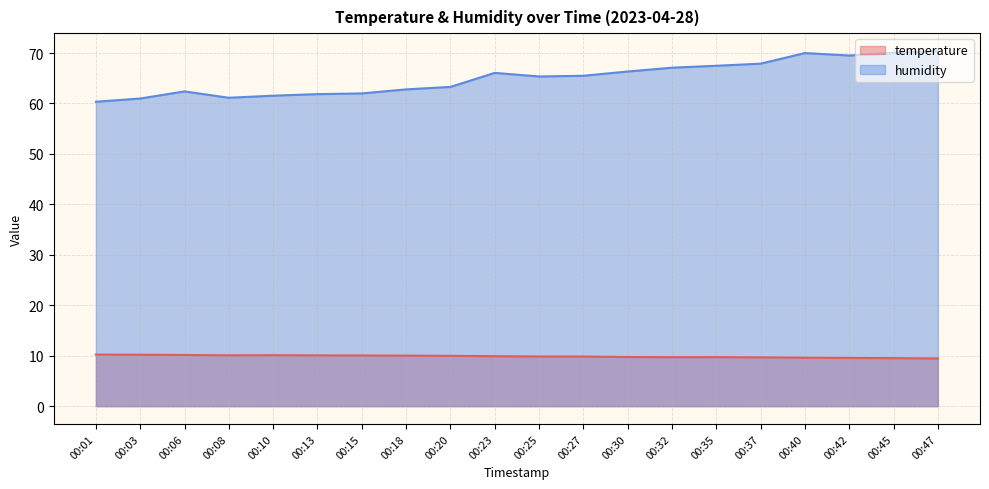

What is the value of the temperature point at the 1st from the left?

10.2